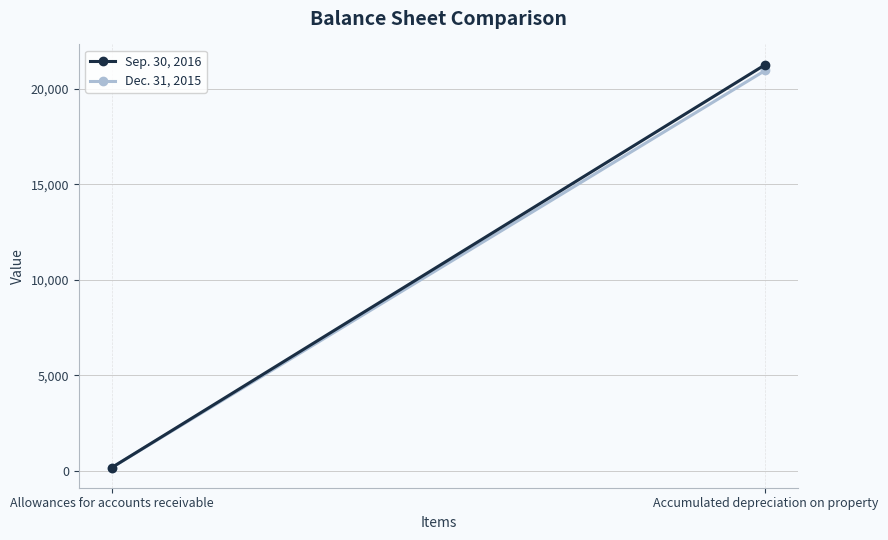

What is the maximum value shown in the chart?

21273